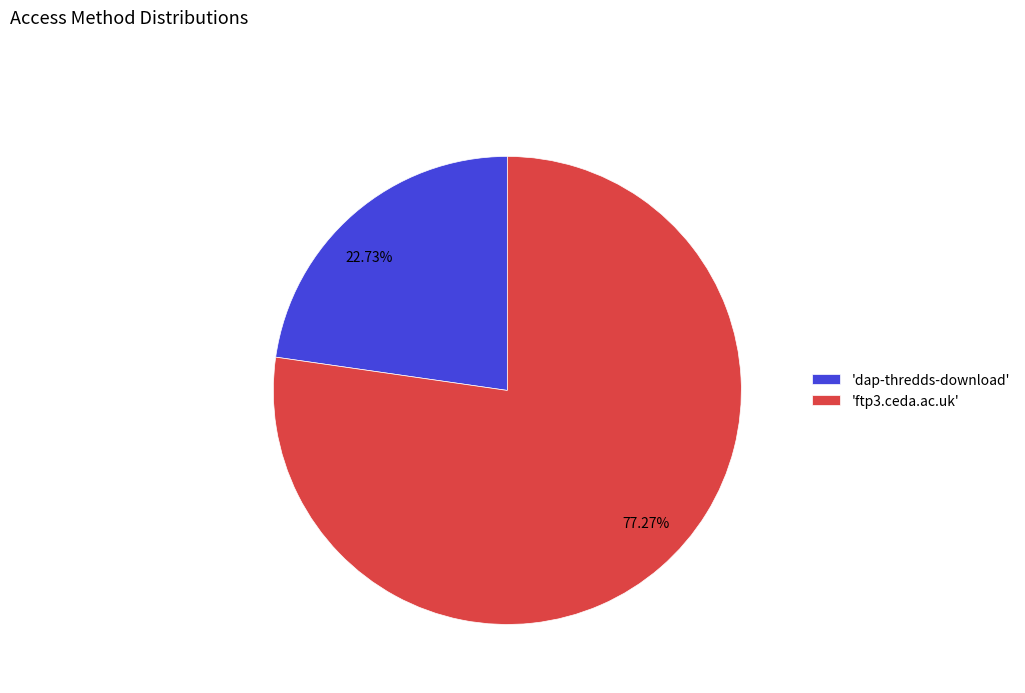

To the nearest percent, what is the difference between the largest and smallest slice percentages?

55%